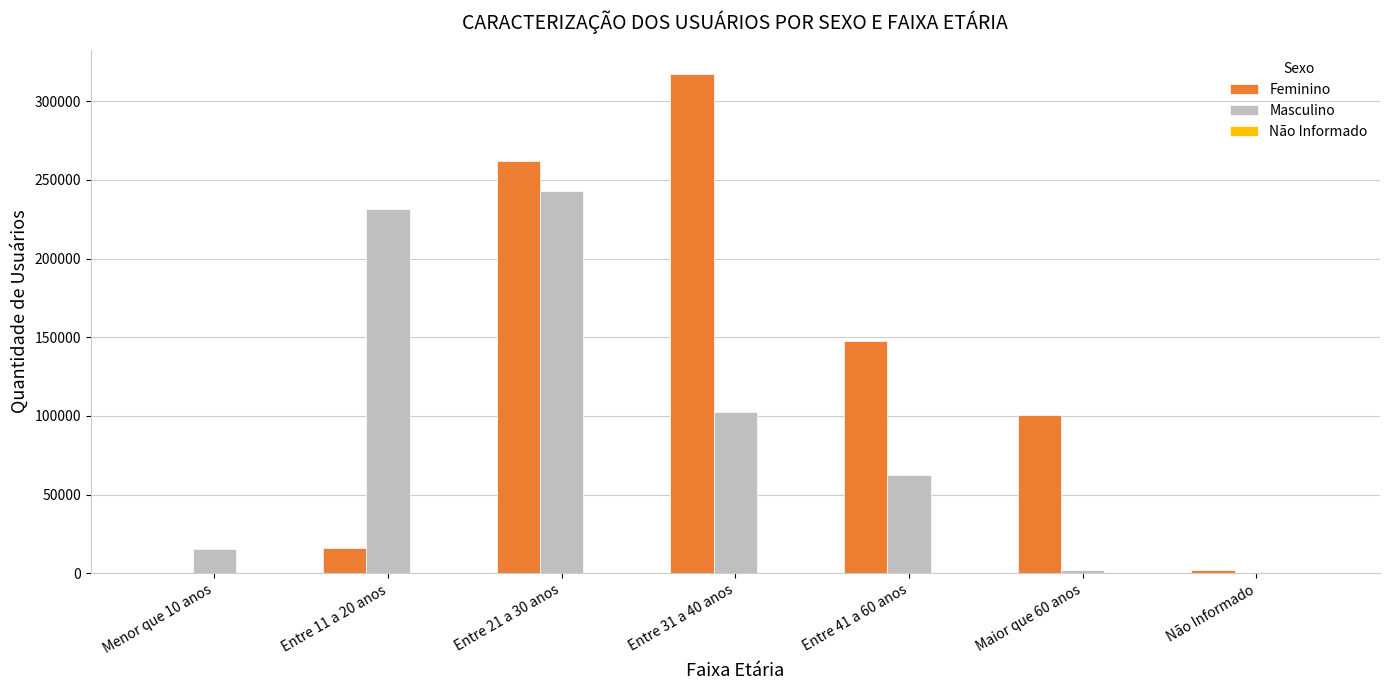

What is the sum of all Masculino values?

657582